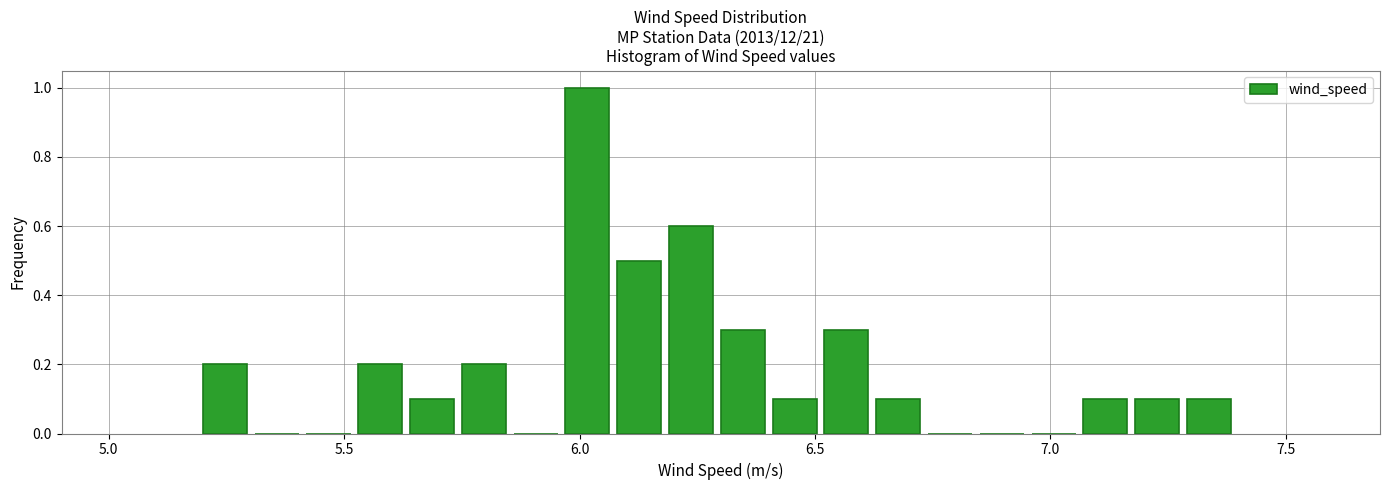

Read against the x-axis, roughly where is the centre of the tallest bar?

6.00